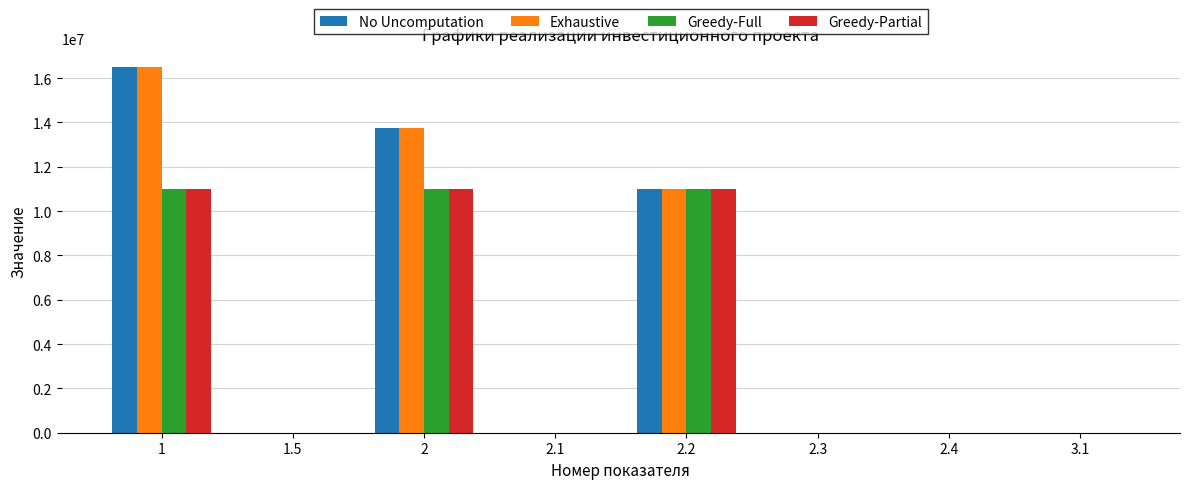

Count the number of data series in this chart.

4